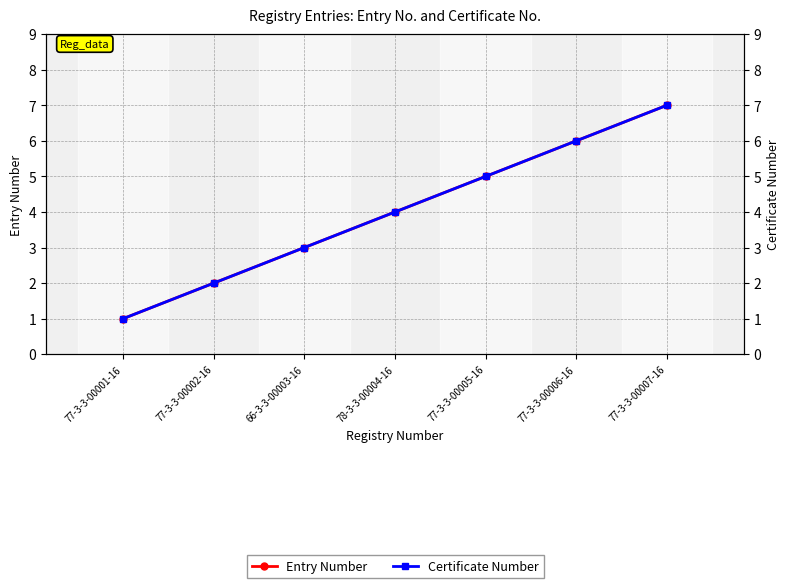

True or false: Entry Number and Certificate Number cross at least once.

False